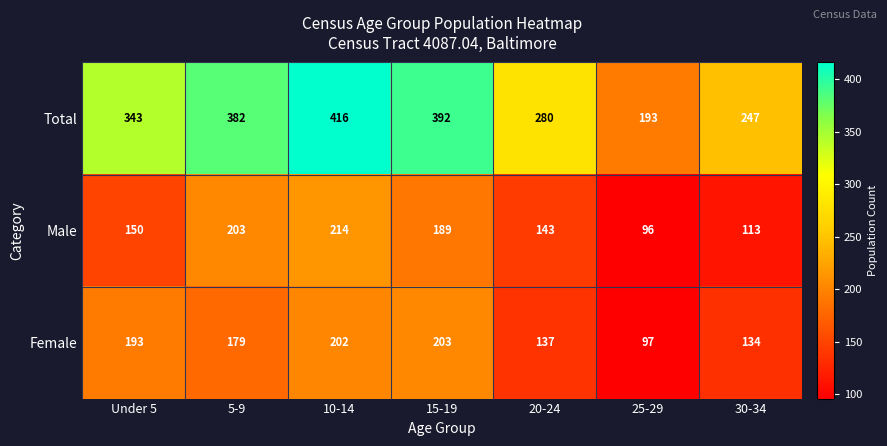

At which label does Female reach its minimum?

25-29